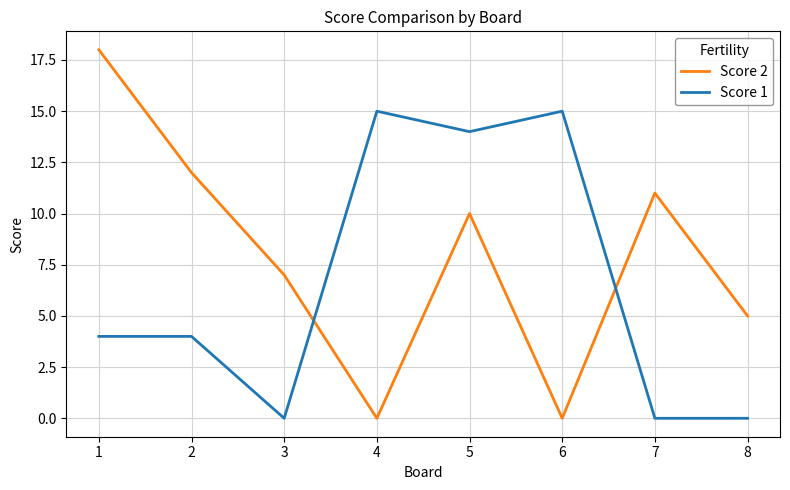

Where is the first local minimum for Score 1?

3